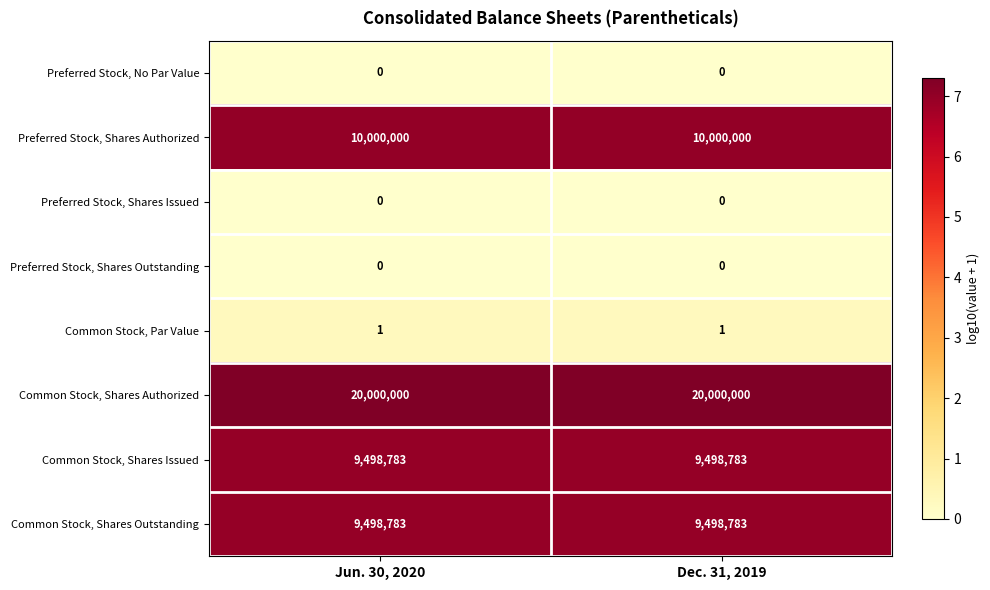

What is the highest value of the Preferred Stock, Shares Authorized series?

10000000